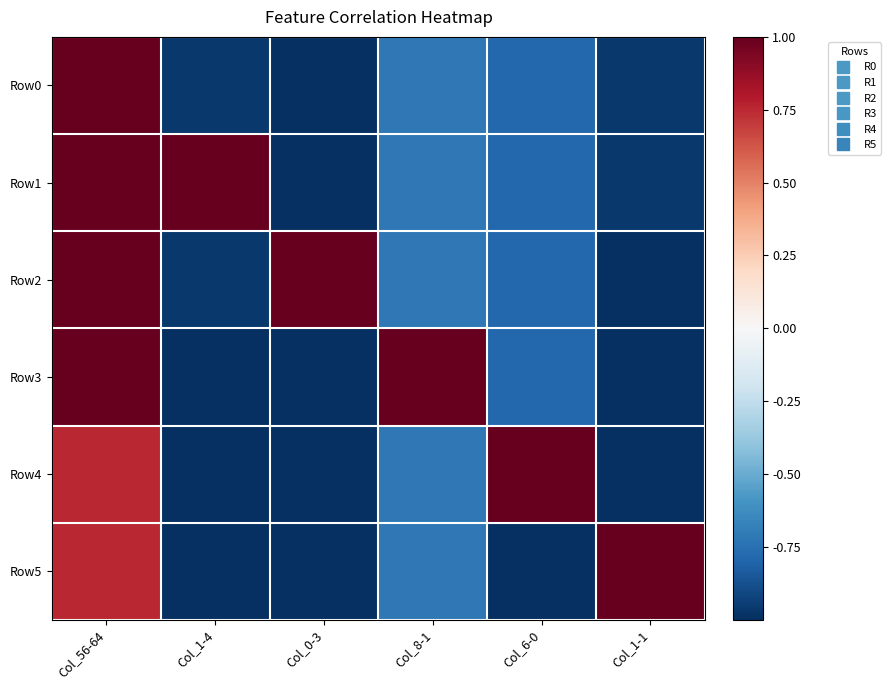

At how many categories does at least one series exceed 0?

6